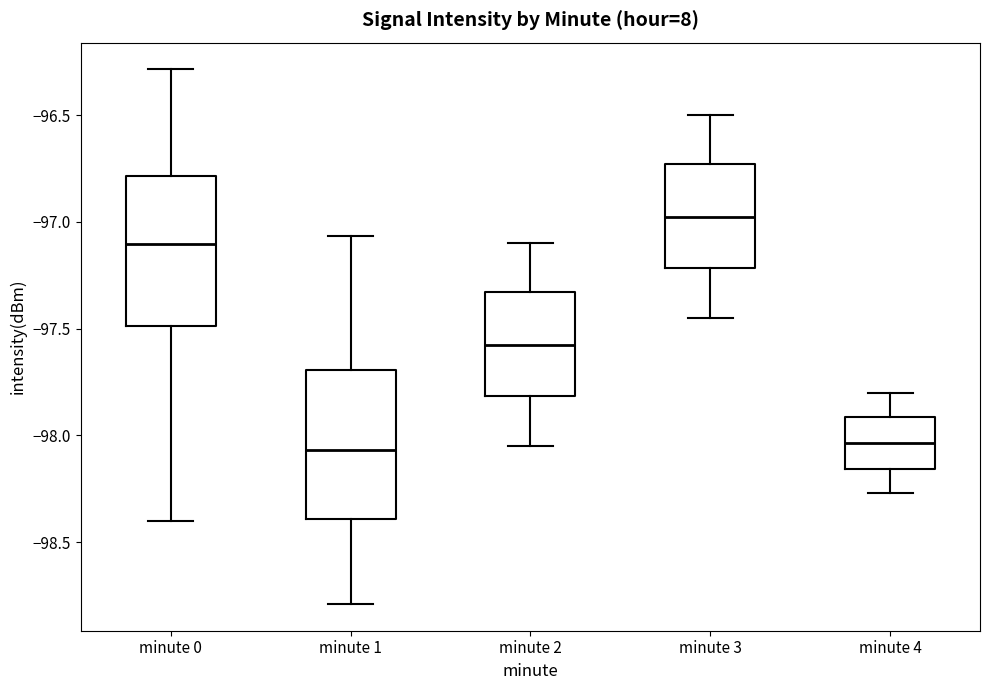

Reading left to right, read every box against the y-axis: the position of its median line, the range the box covers, and the ends of its whiskers. The values are not printed on the chart, so give them approximately, as read against the axis.

minute 0: median -97.10, box -97.50 to -96.80, whiskers -98.40 to -96.30
minute 1: median -98.05, box -98.40 to -97.70, whiskers -98.80 to -97.05
minute 2: median -97.55, box -97.80 to -97.35, whiskers -98.05 to -97.10
minute 3: median -96.95, box -97.20 to -96.75, whiskers -97.45 to -96.50
minute 4: median -98.05, box -98.15 to -97.90, whiskers -98.25 to -97.80